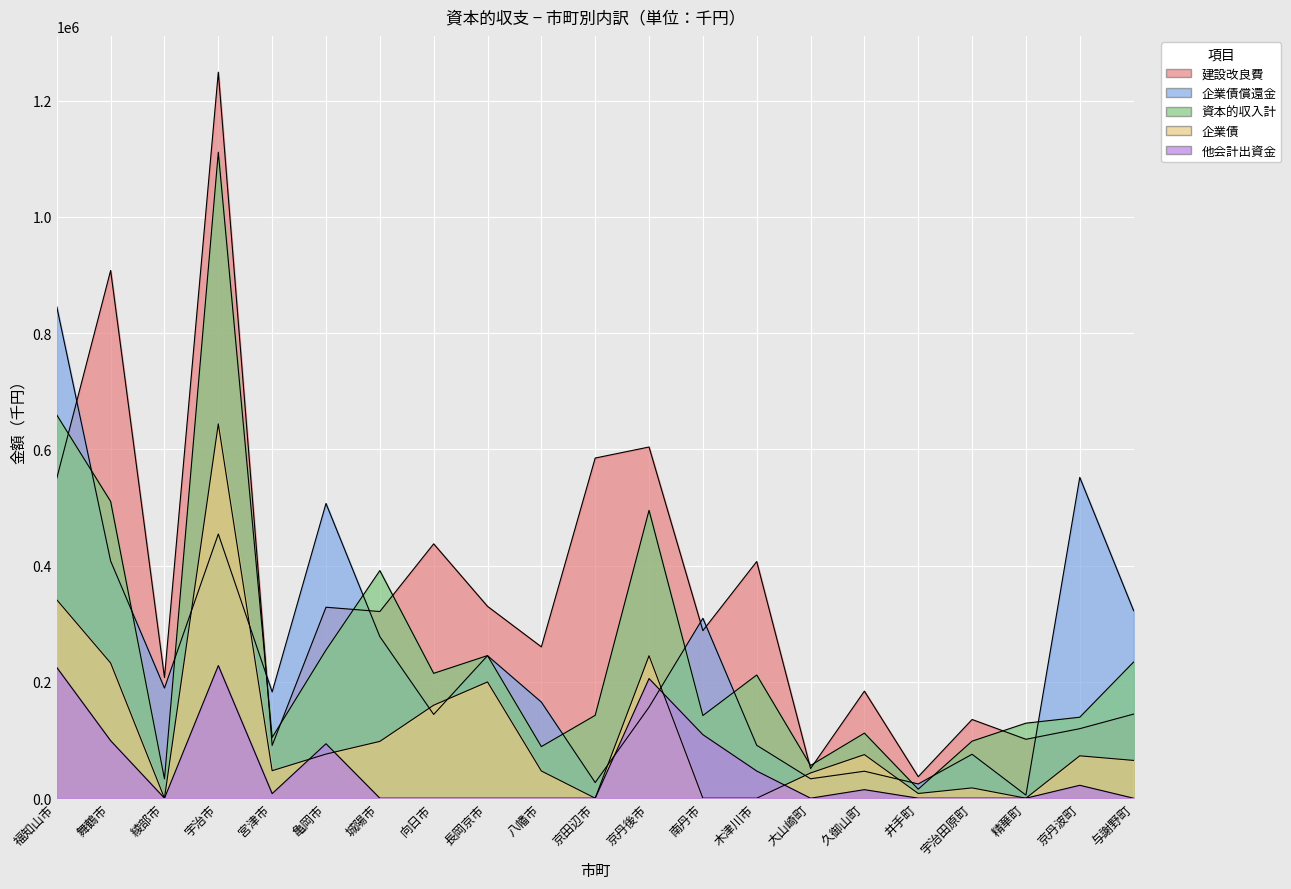

The 企業債償還金 series shows 632865 at 宇治市. True or false?

False